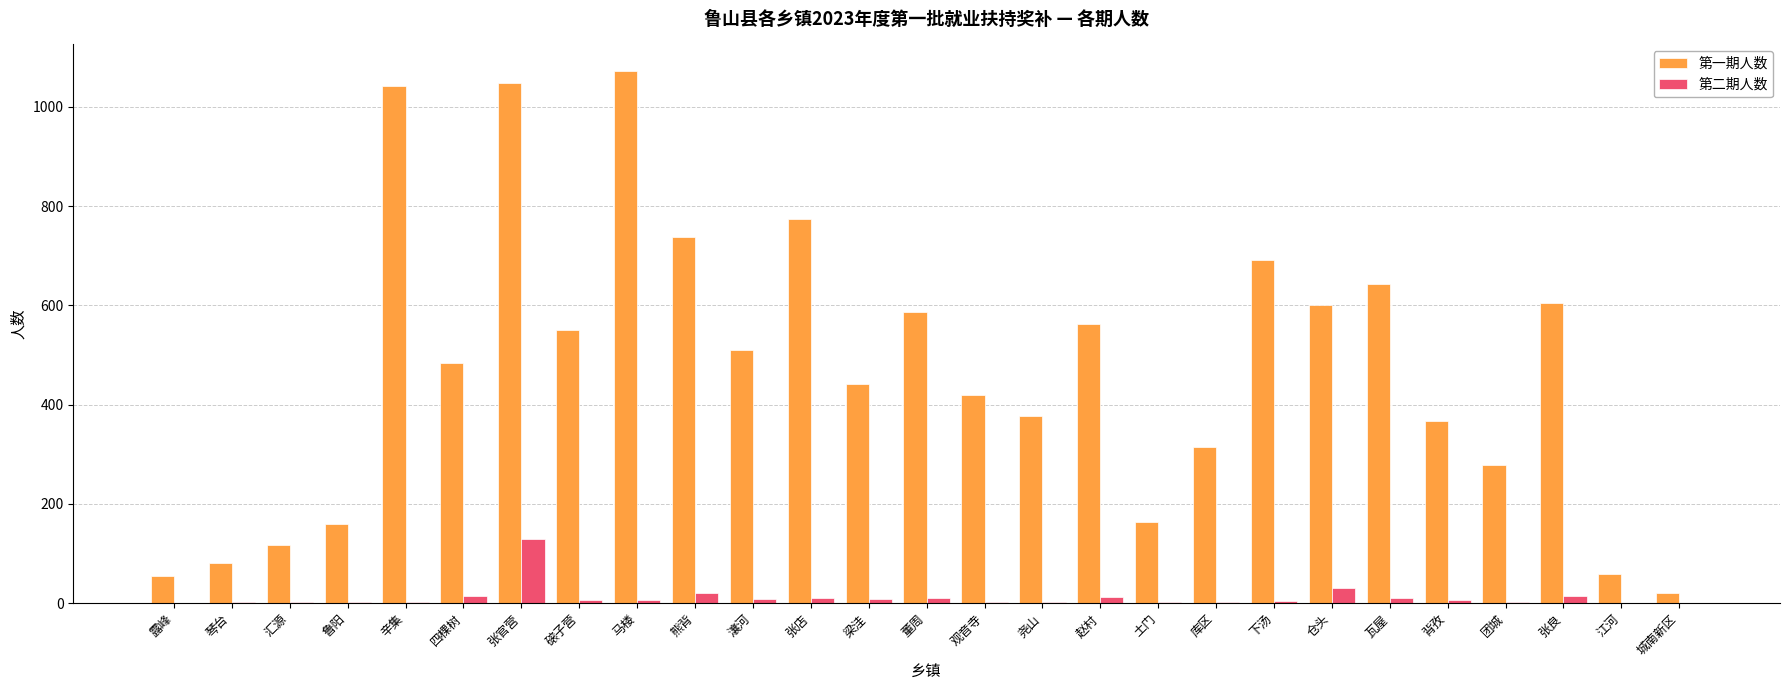

Which series changed the most between 汇源 and 赵村?

第一期人数